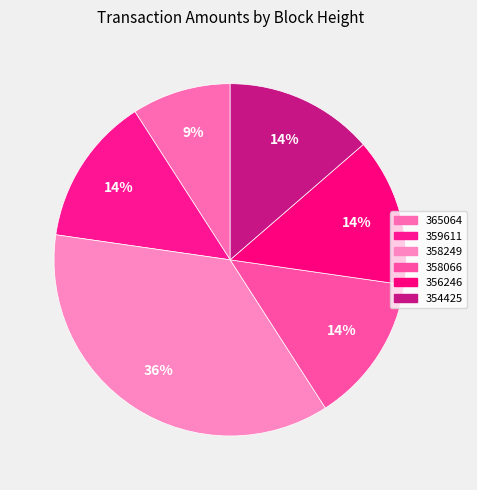

What portion of the pie excludes 358249?

63.6%